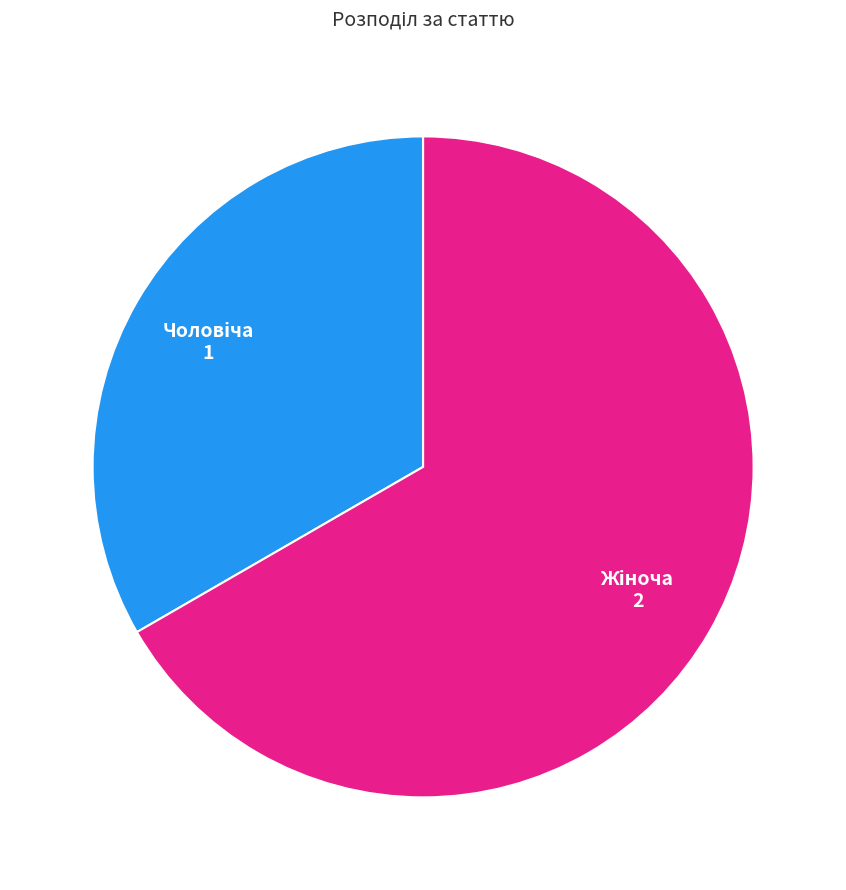

Is there a majority slice in this chart?

Yes